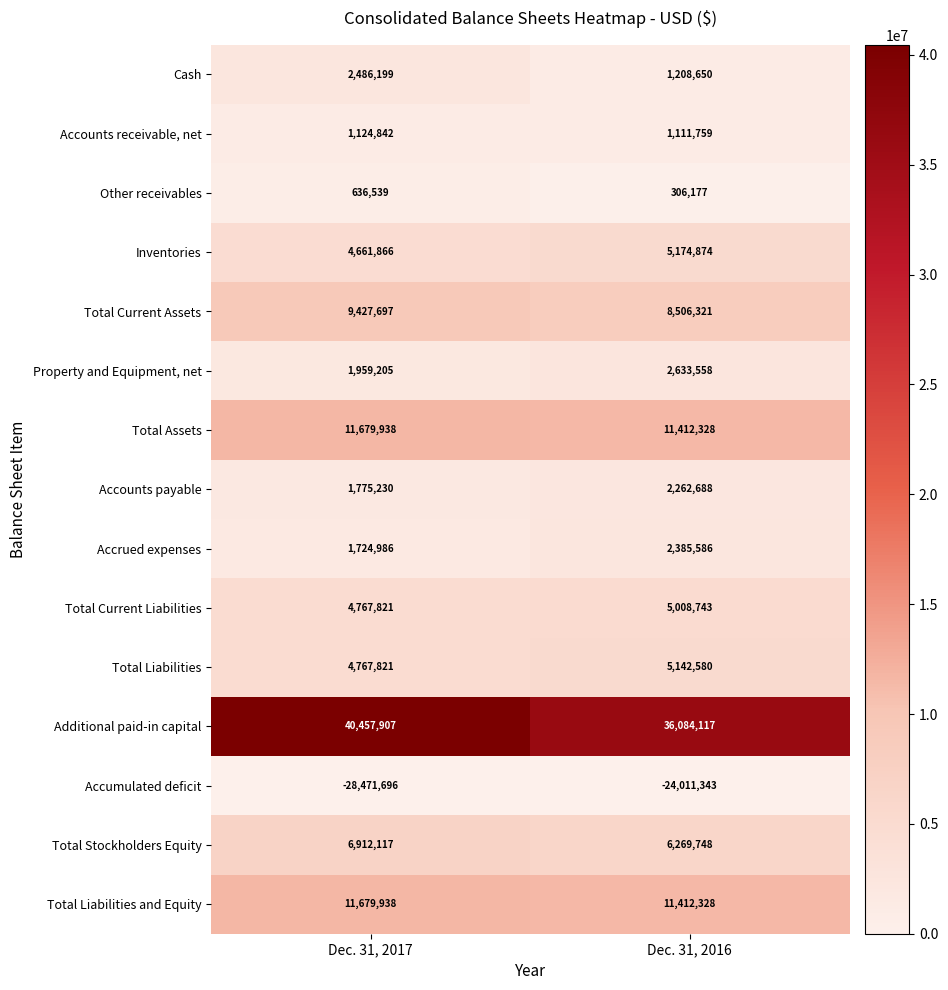

Which series has the largest range (max minus min)?

Accumulated deficit